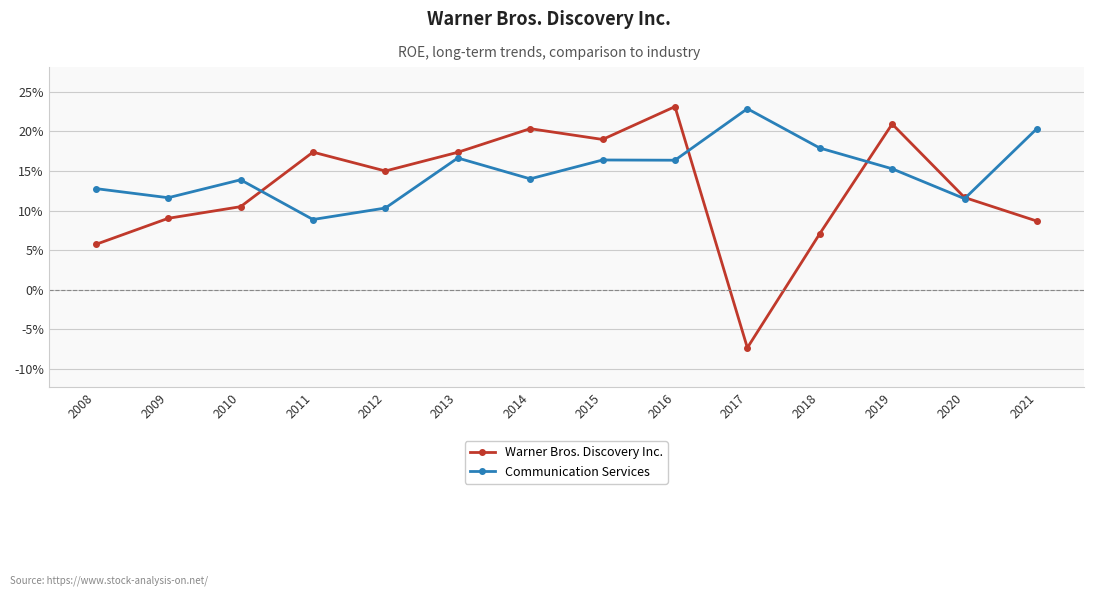

What are all the series names shown in the legend?

Warner Bros. Discovery Inc., Communication Services